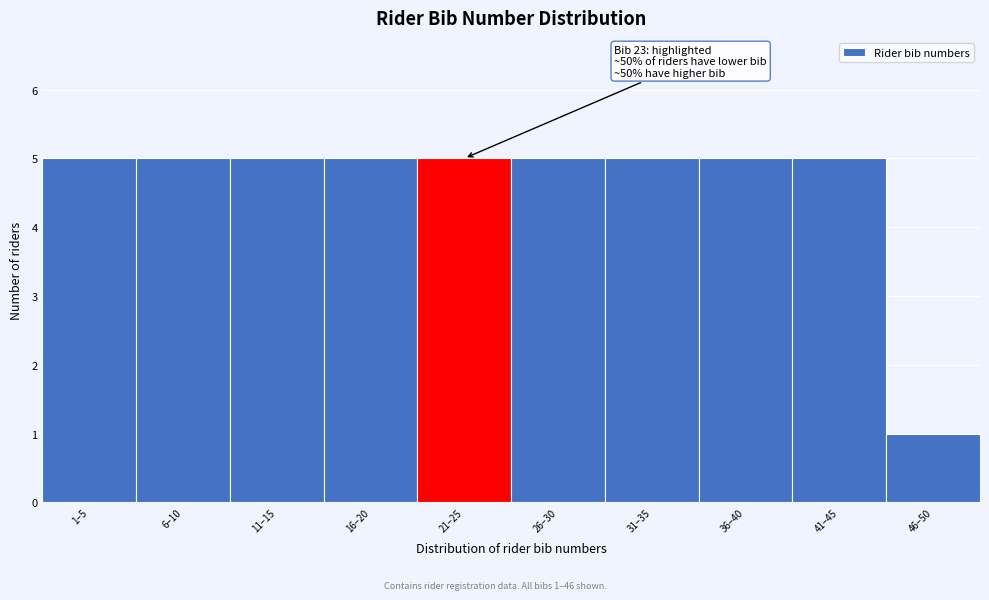

Reading right to left, extract all data points from this chart.

46–50=1	41–45=5	36–40=5	31–35=5	26–30=5	21–25=5	16–20=5	11–15=5	6–10=5	1–5=5